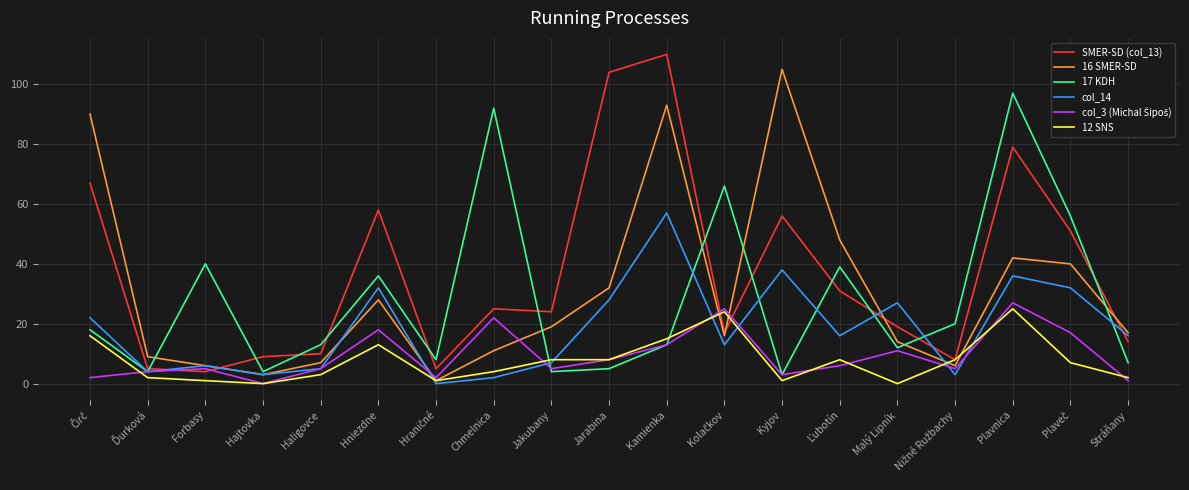

What position from the left is Plavnica?

17